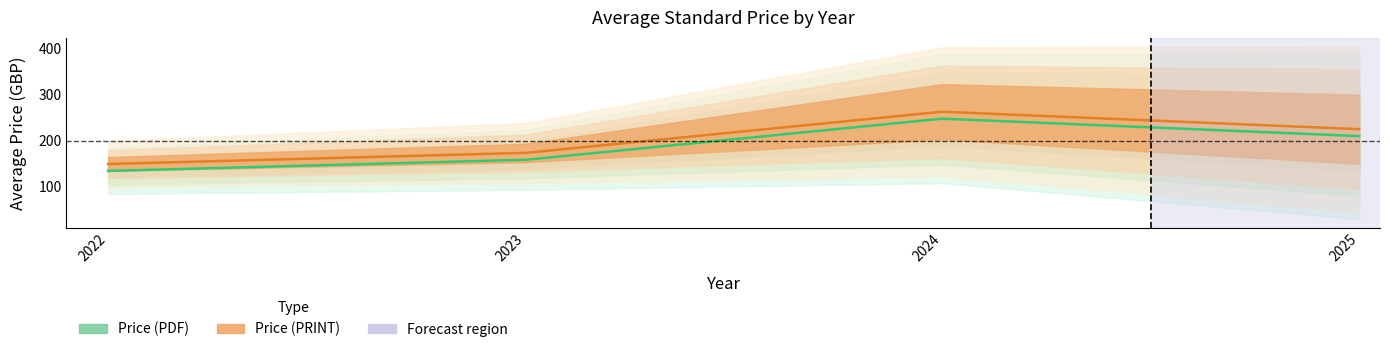

What is the minimum value shown in the chart?

134